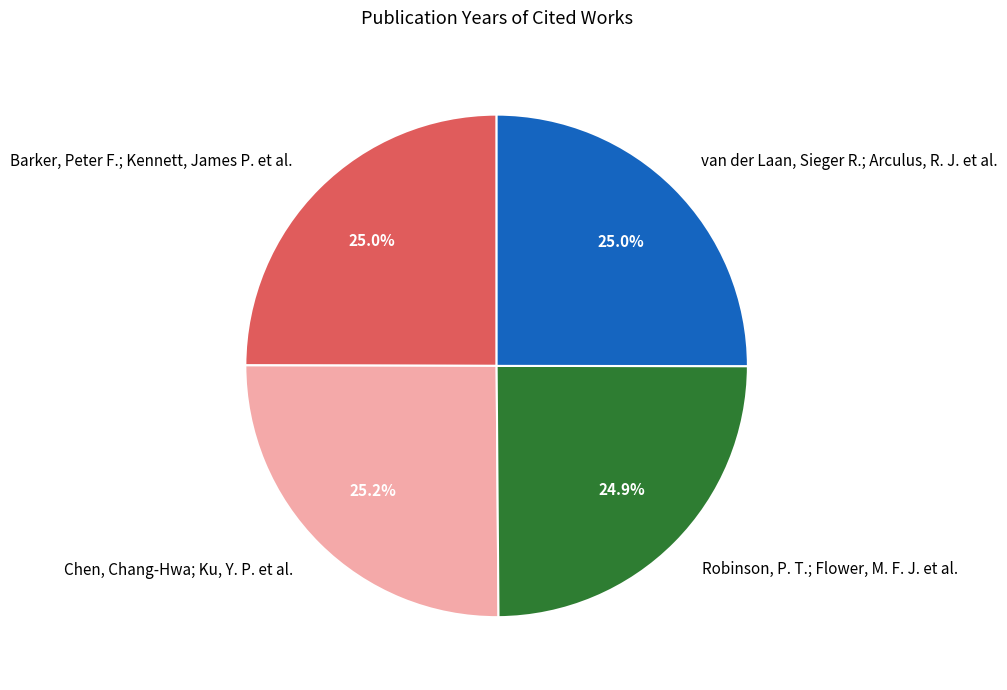

Does any single category account for the majority?

No